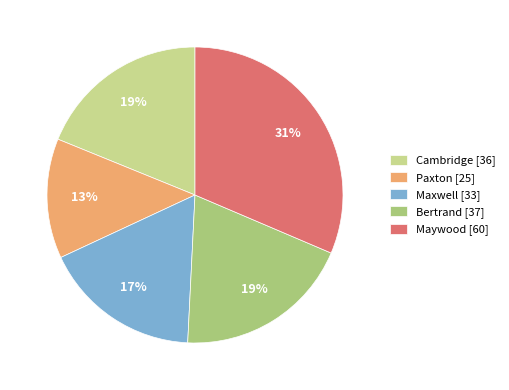

Which category has the smallest portion of the pie?

Paxton